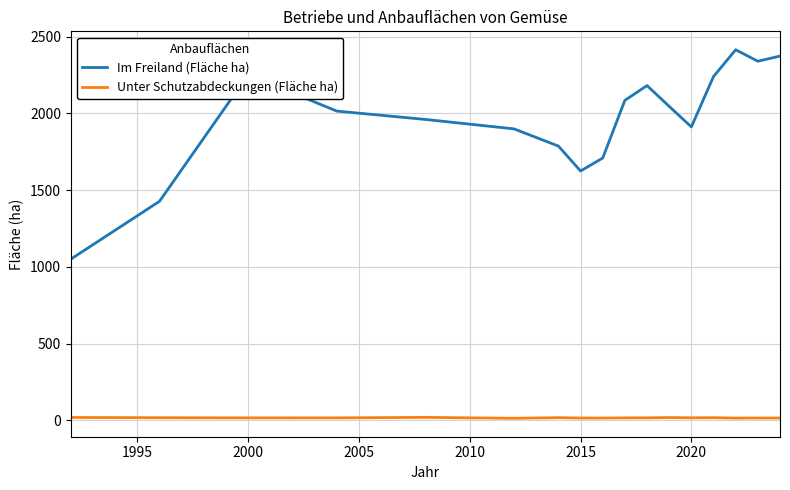

How many values in the Im Freiland (Fläche ha) series are below 2015?

8